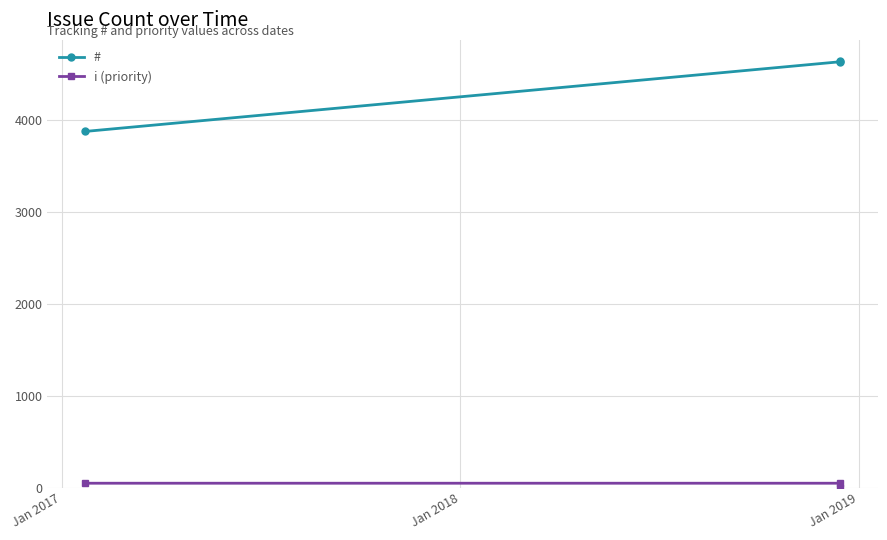

What is the highest value of the # series?

4642